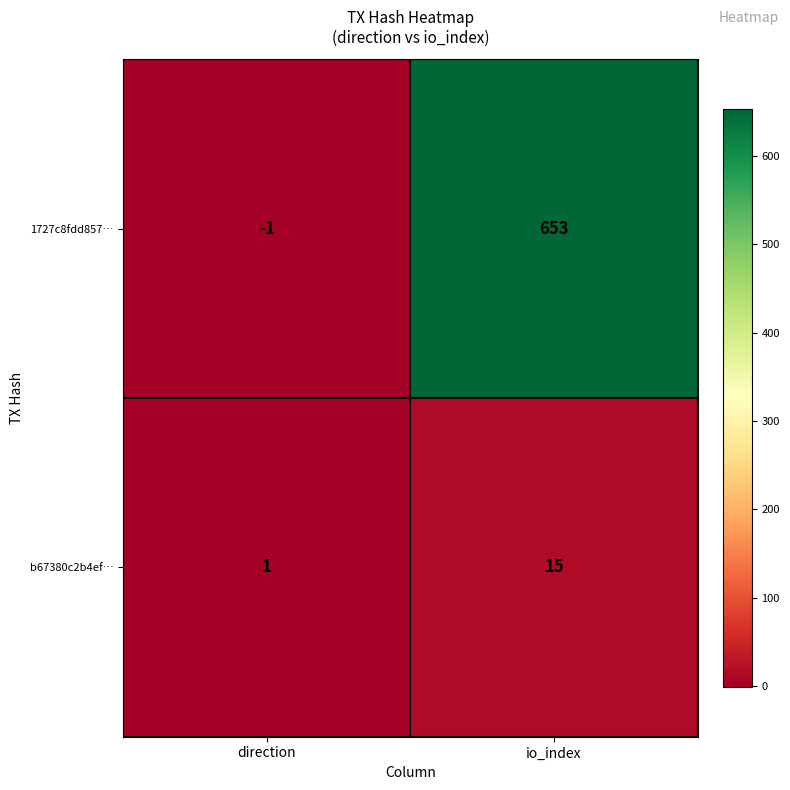

What is the difference between the highest and lowest values at direction?

2